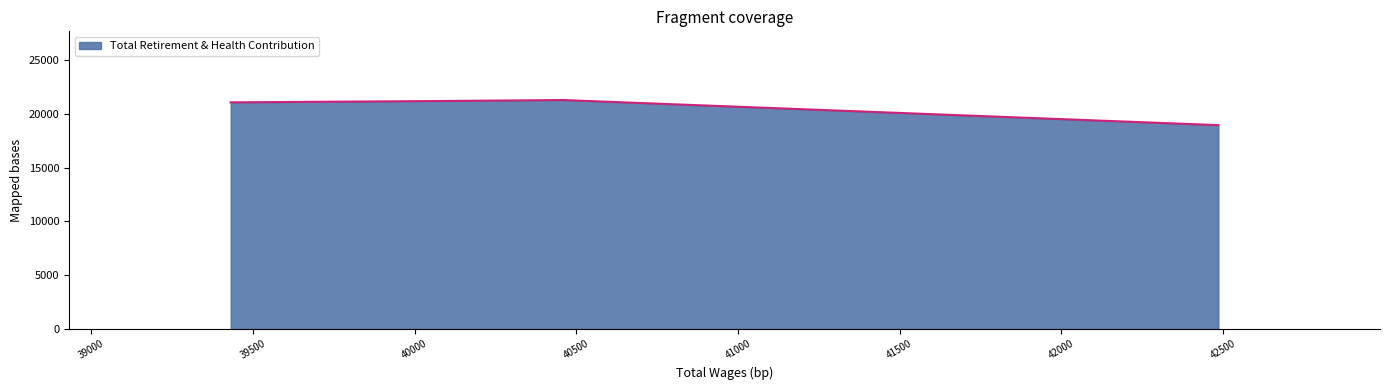

Does the chart have visible grid lines?

No